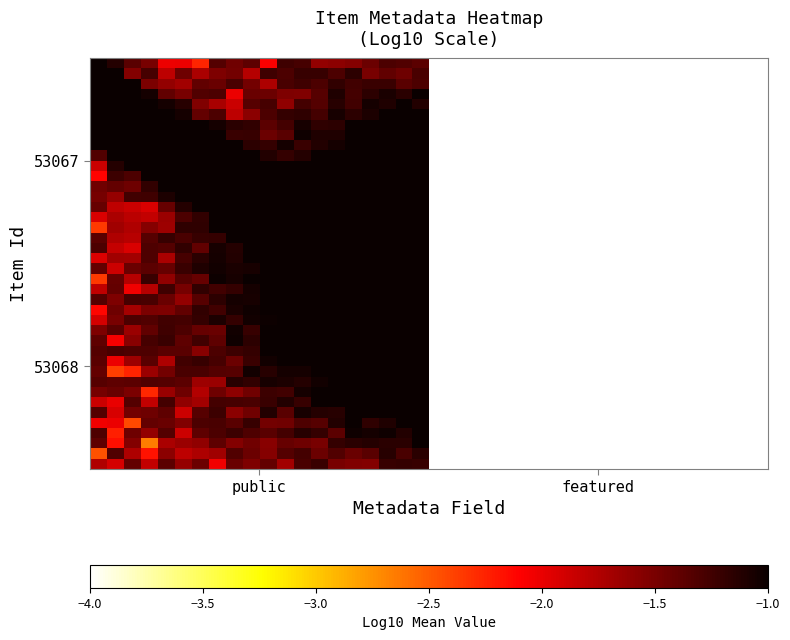

What is the minimum value shown in the chart?

-4.0